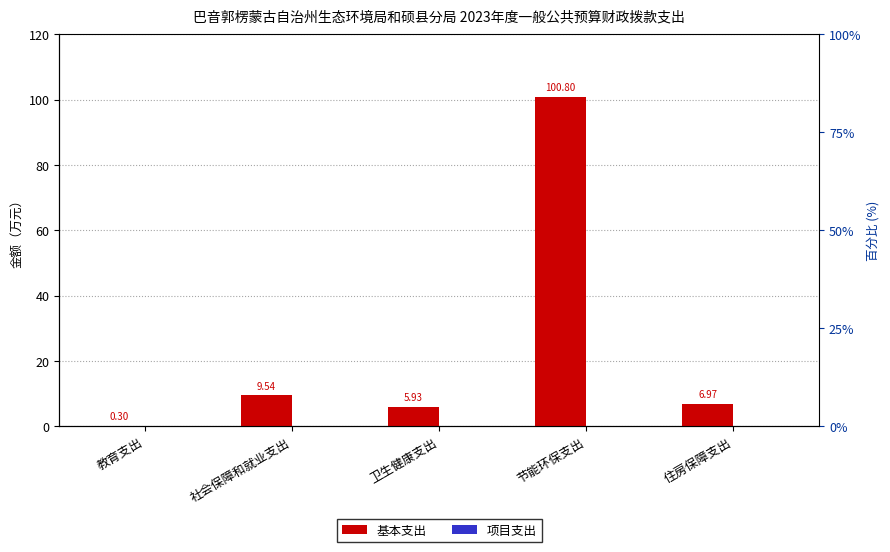

What position from the left is 节能环保支出?

4